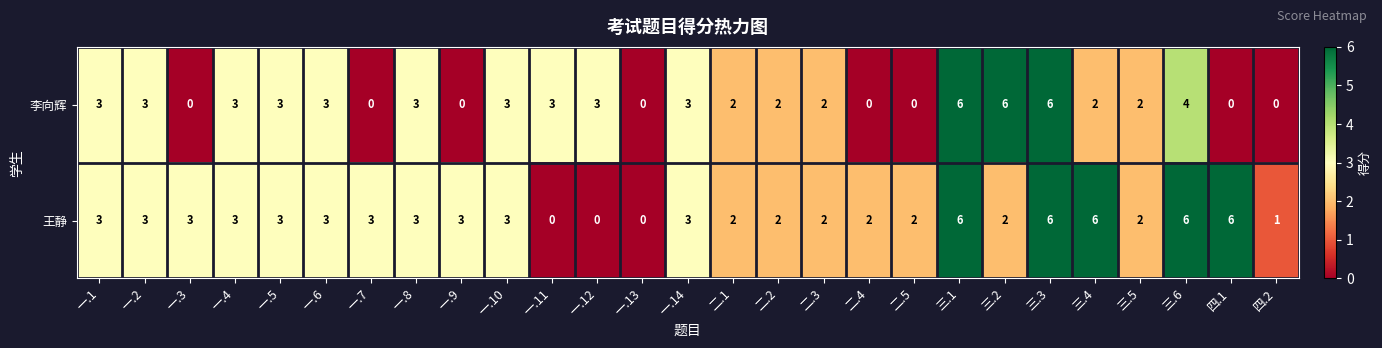

The value of 王静 at 三.4 is 6. True or false?

True